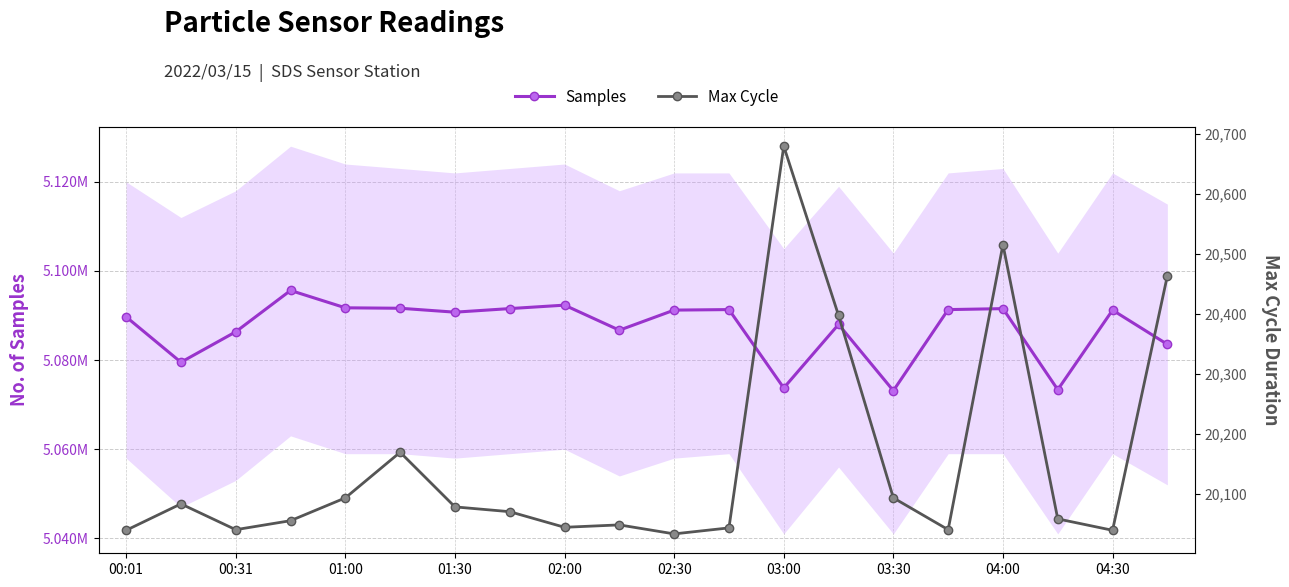

True or false: Samples and Max Cycle intersect in this chart.

False